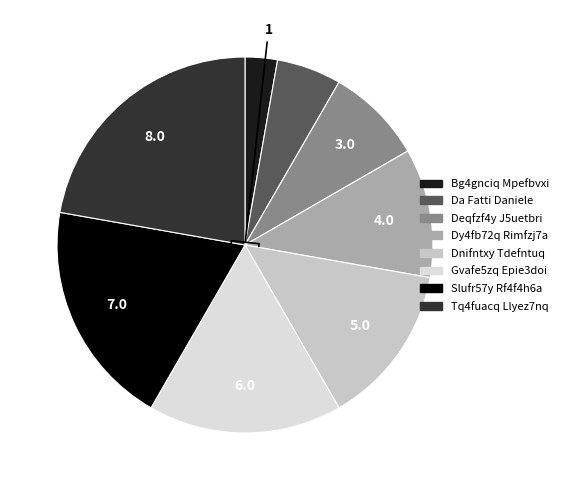

What is the smallest slice in the pie chart?

Bg4gnciq Mpefbvxi